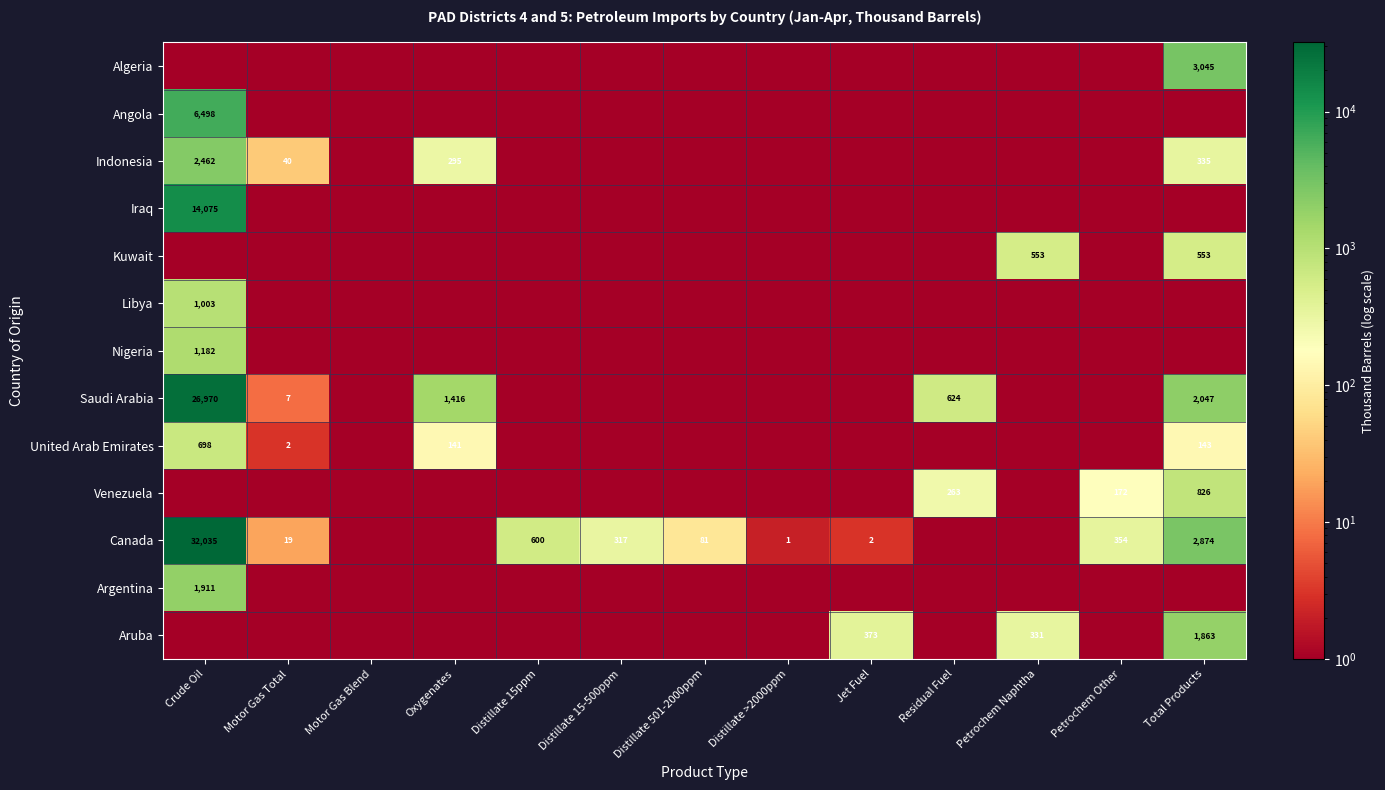

How many categories are shown in the chart?

13